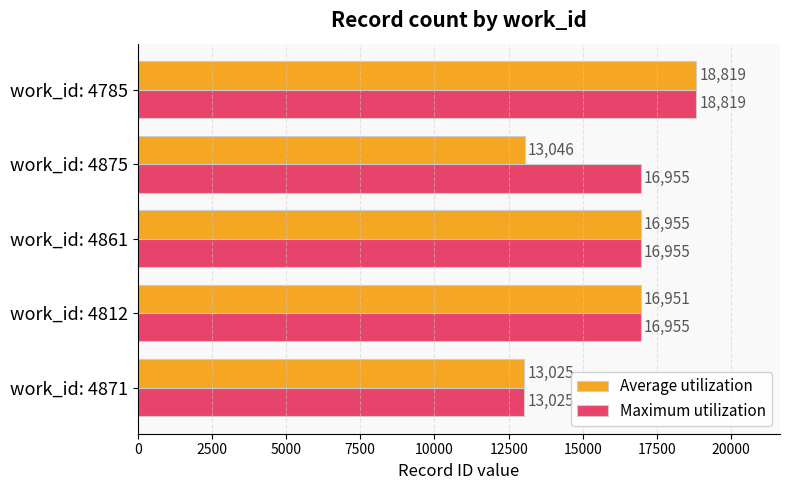

What is the difference between the maximum and minimum values in the Average utilization series?

5794